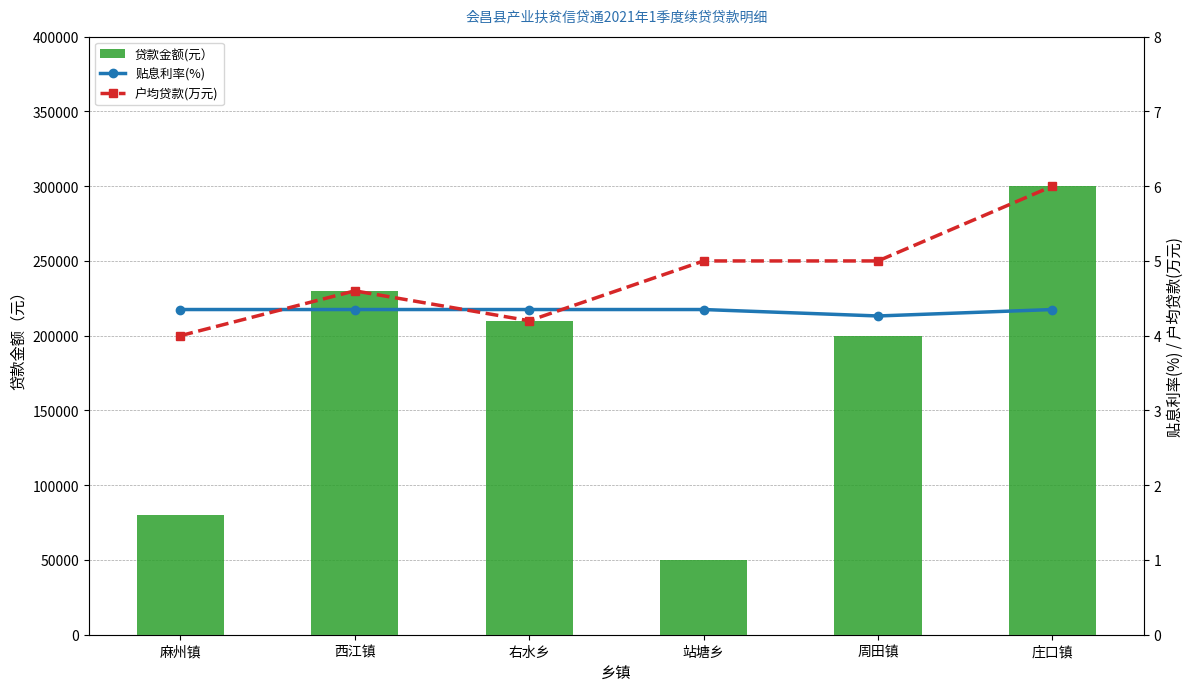

What is the sum of all 户均贷款(万元) values?

28.8